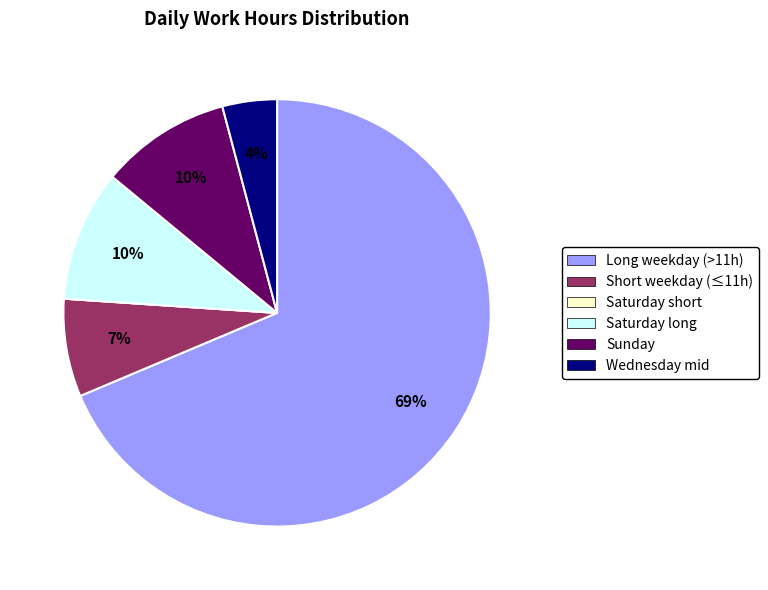

Is there a majority slice in this chart?

Yes